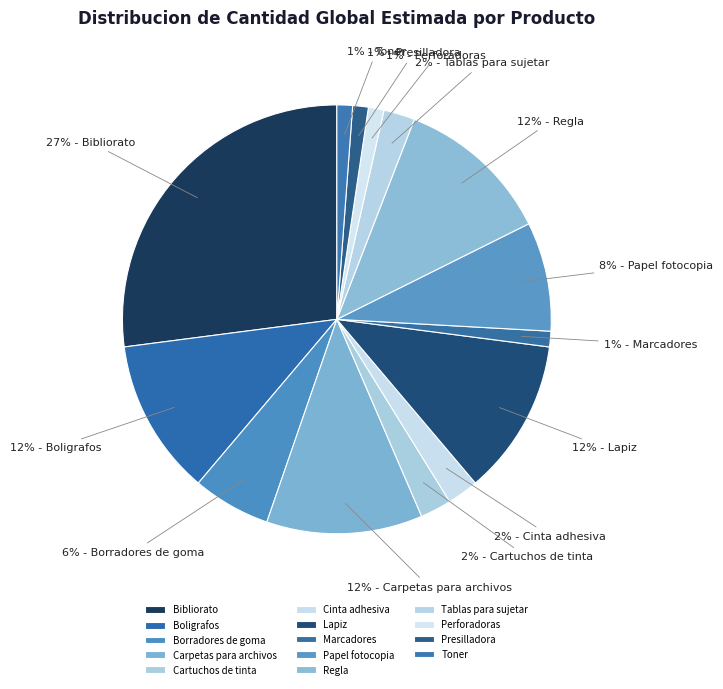

How many slices are in this pie chart?

14